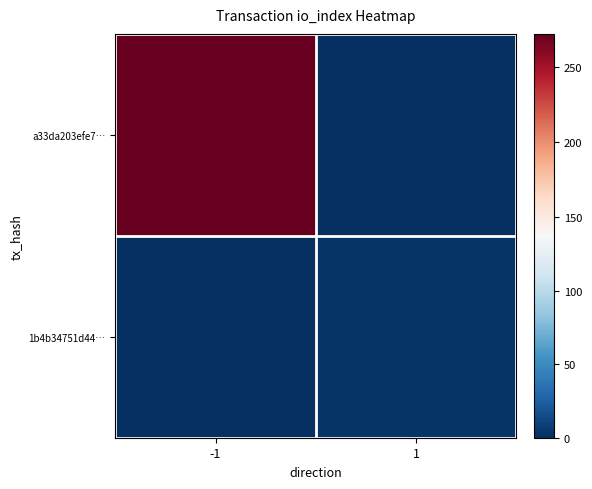

Which series has the largest total across all categories?

a33da203efe7…